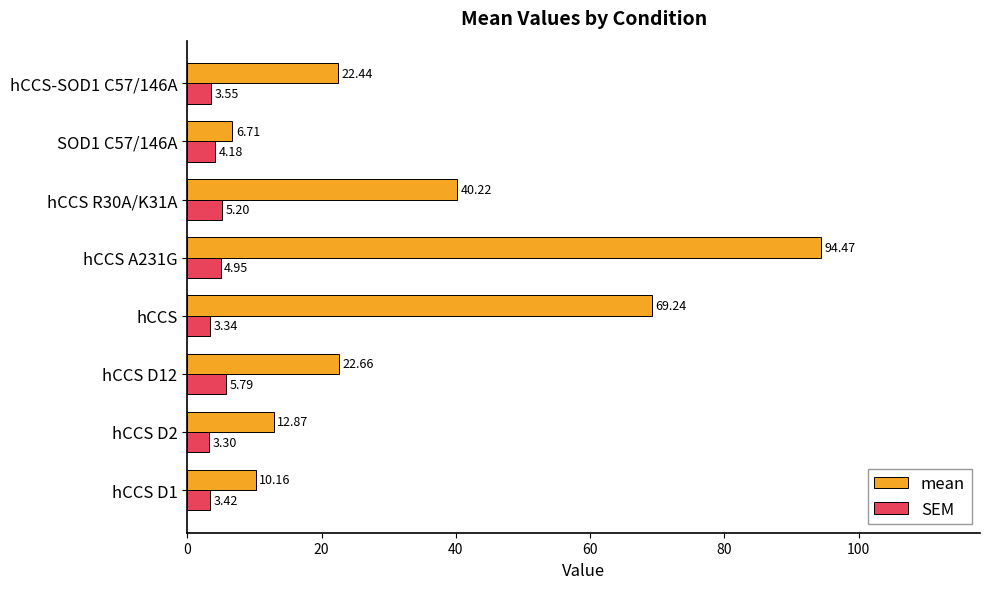

Which series changed the most between hCCS D1 and hCCS A231G?

mean